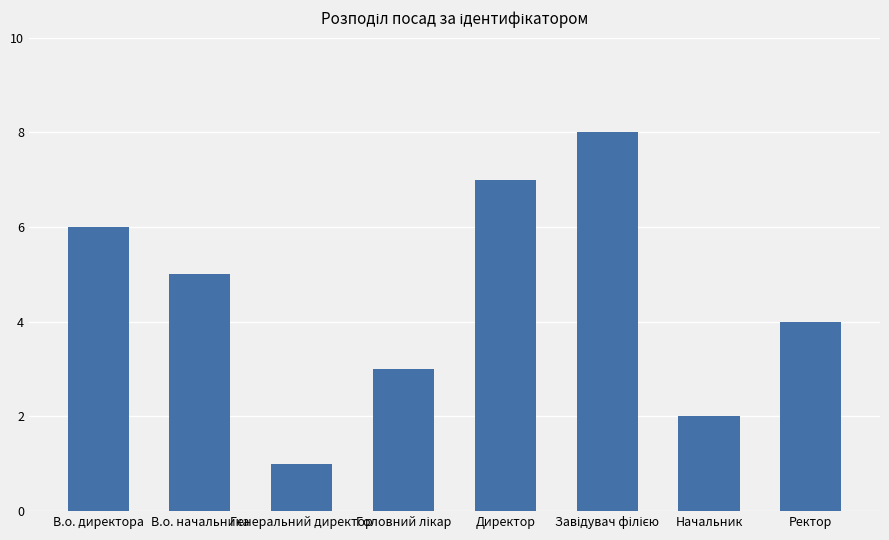

What is the value of the 7th bar from the left?

2